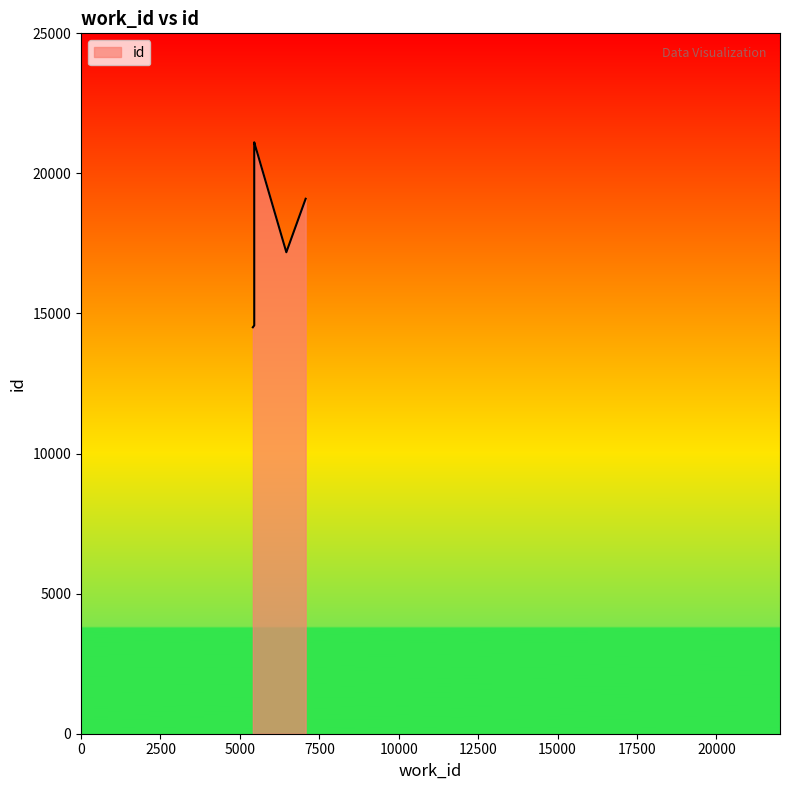

Between 5452 and 5452, which is larger?

5452